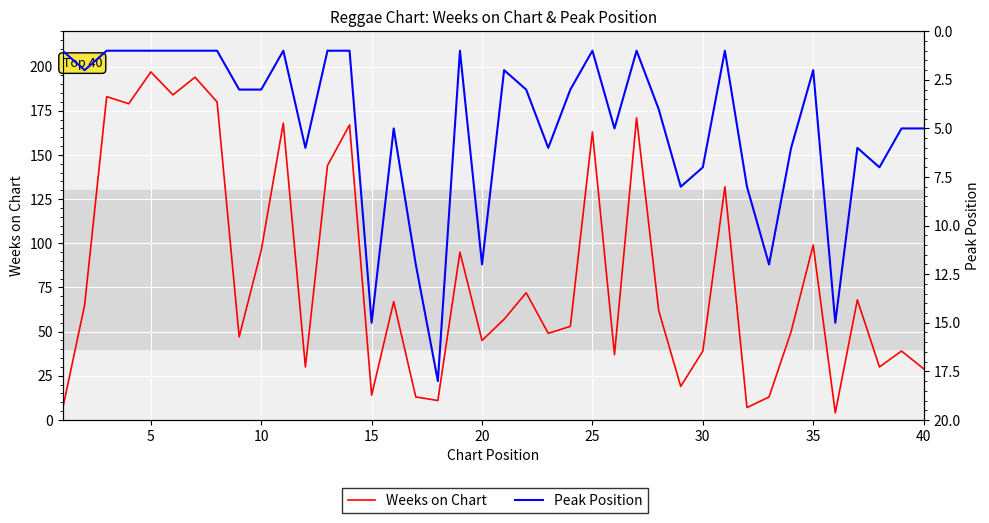

At how many categories does at least one series exceed 67?

17